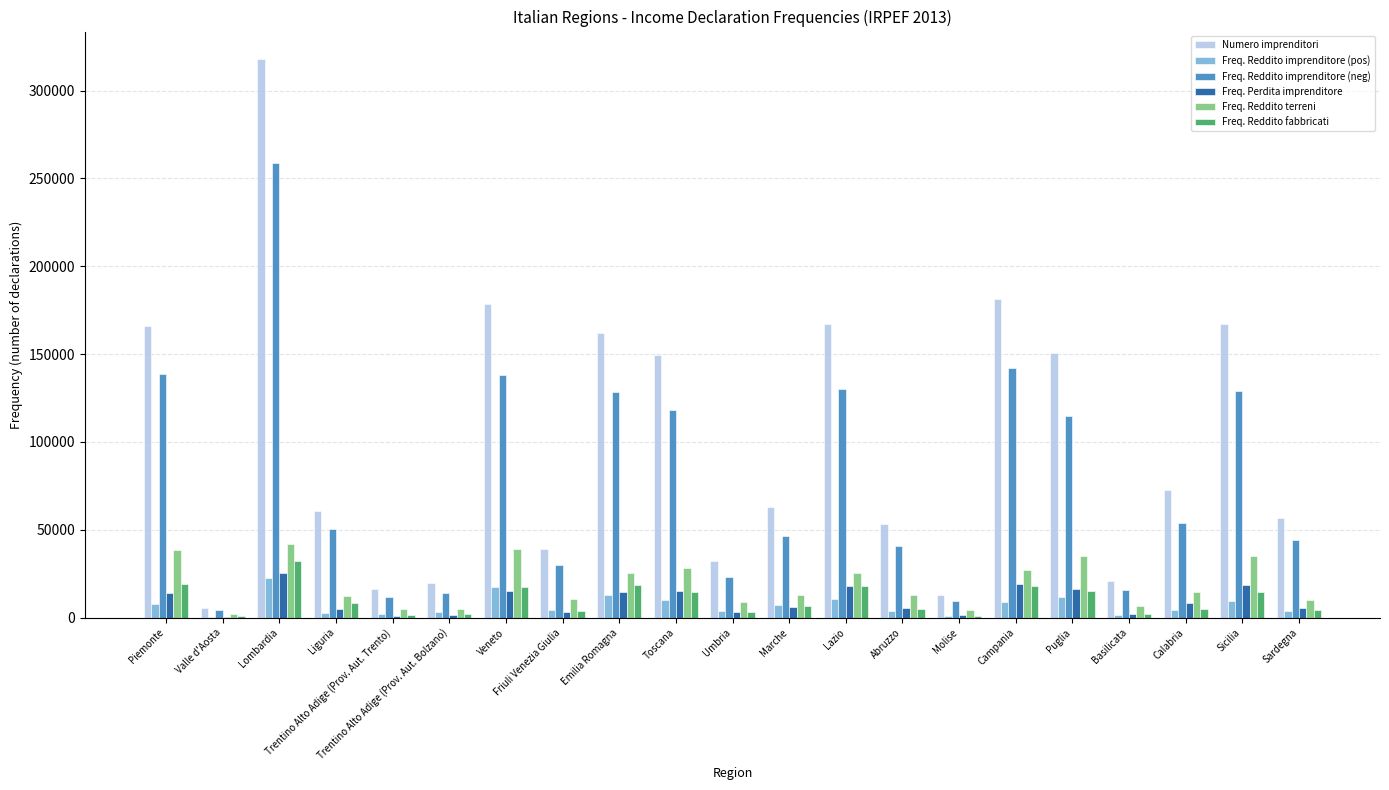

What is the spread (max minus min) of values at Abruzzo?

49818